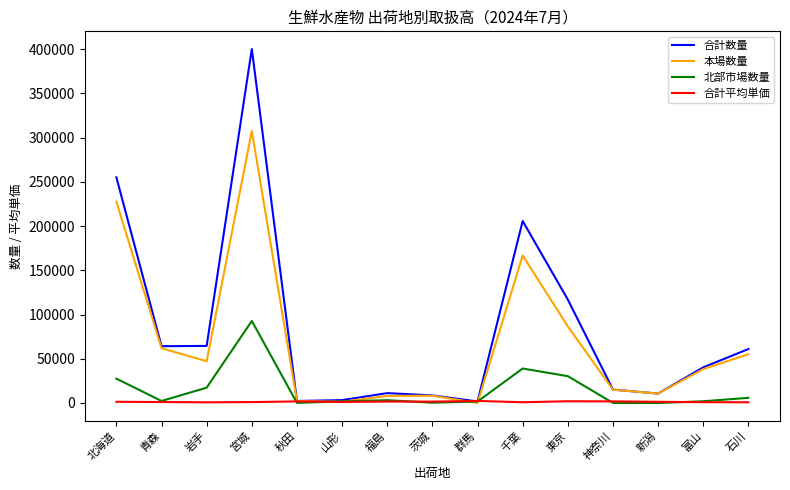

What is the lowest value of the 合計数量 series?

1728